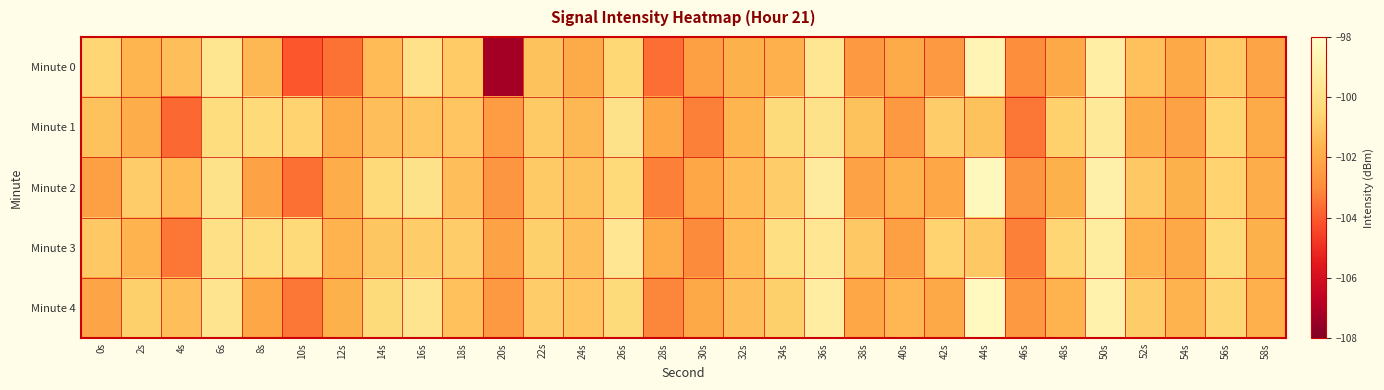

Which has a higher value, 36s or 26s?

36s